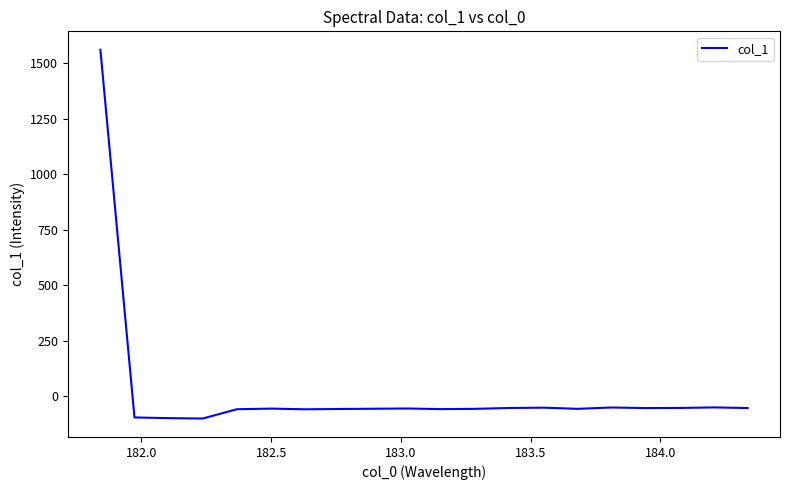

What is the smallest value displayed?

-101.9